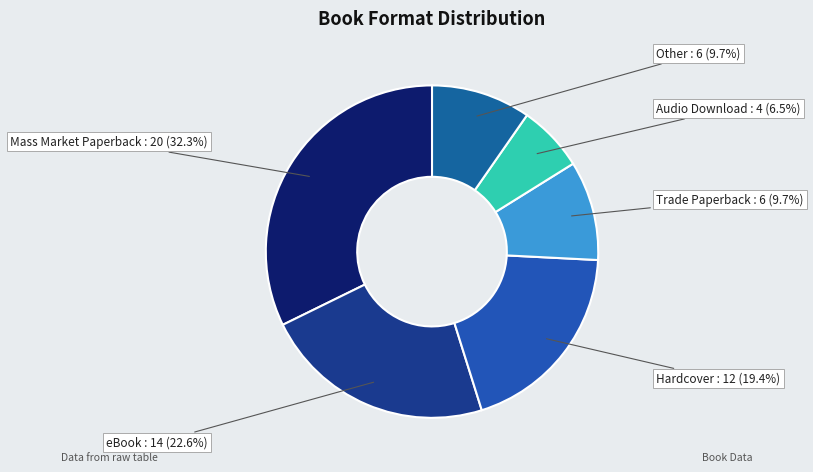

Count the number of slices in the pie.

6